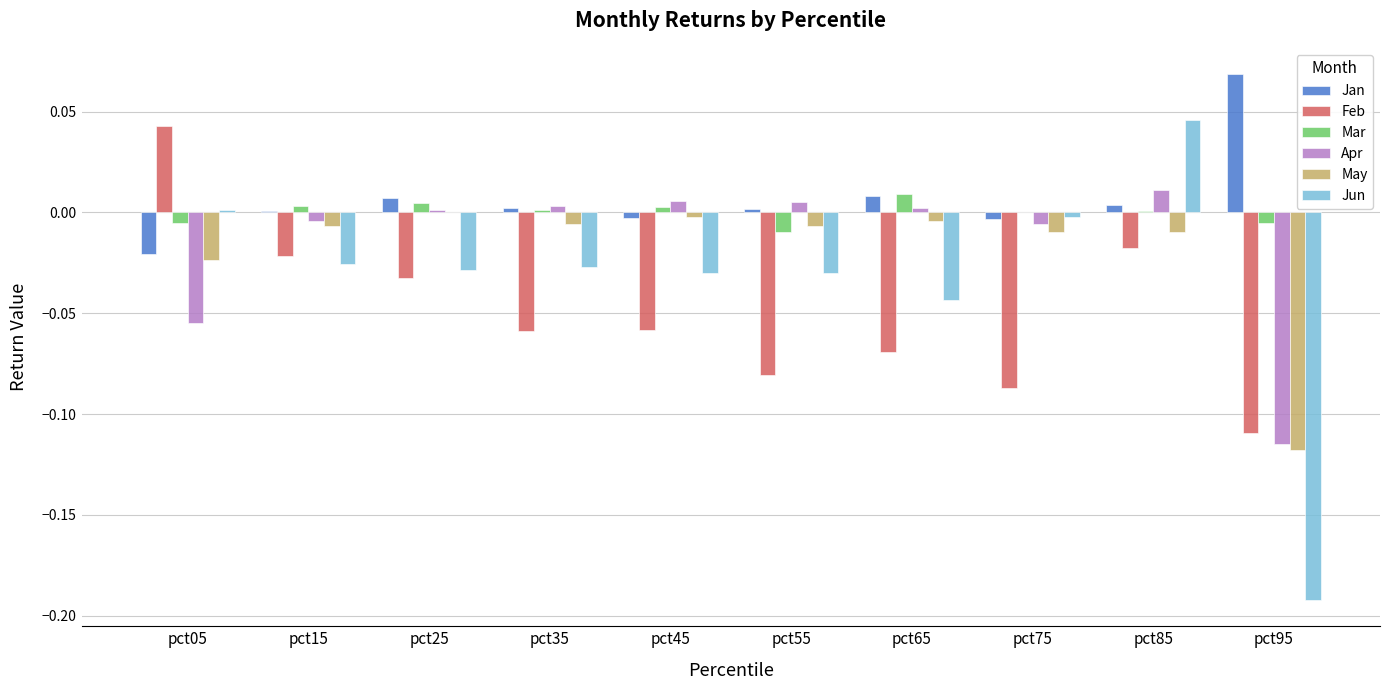

Which category has the highest value across all series?

pct95